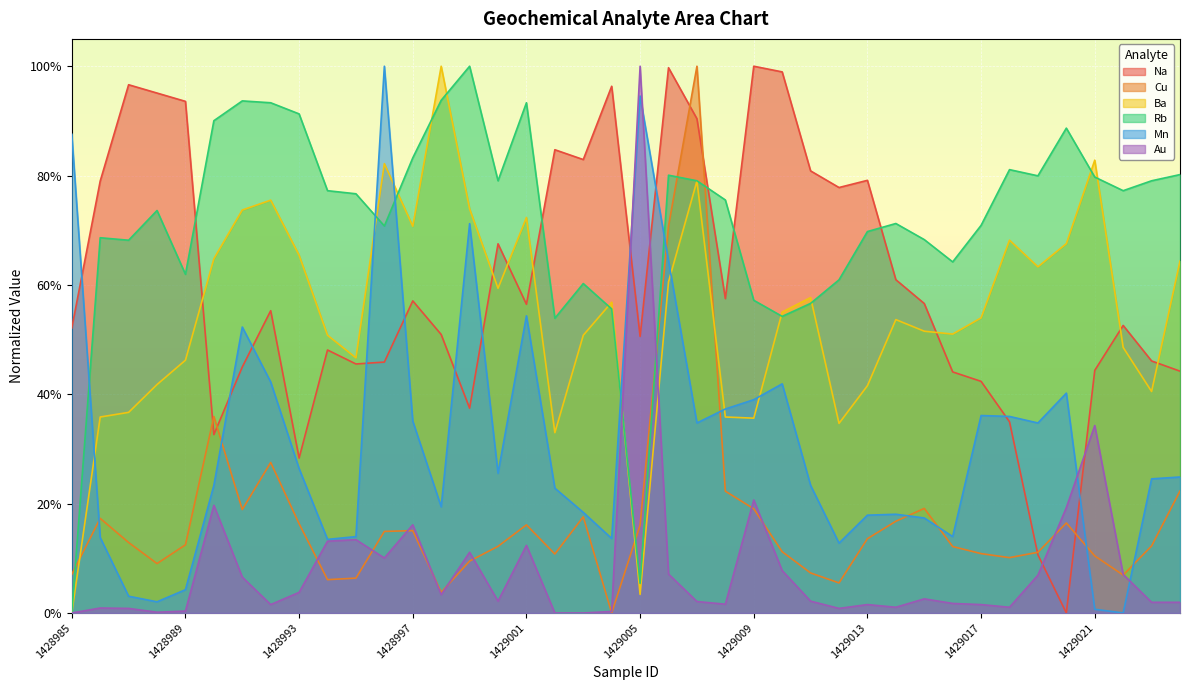

Which category has the highest value across all series?

1429009